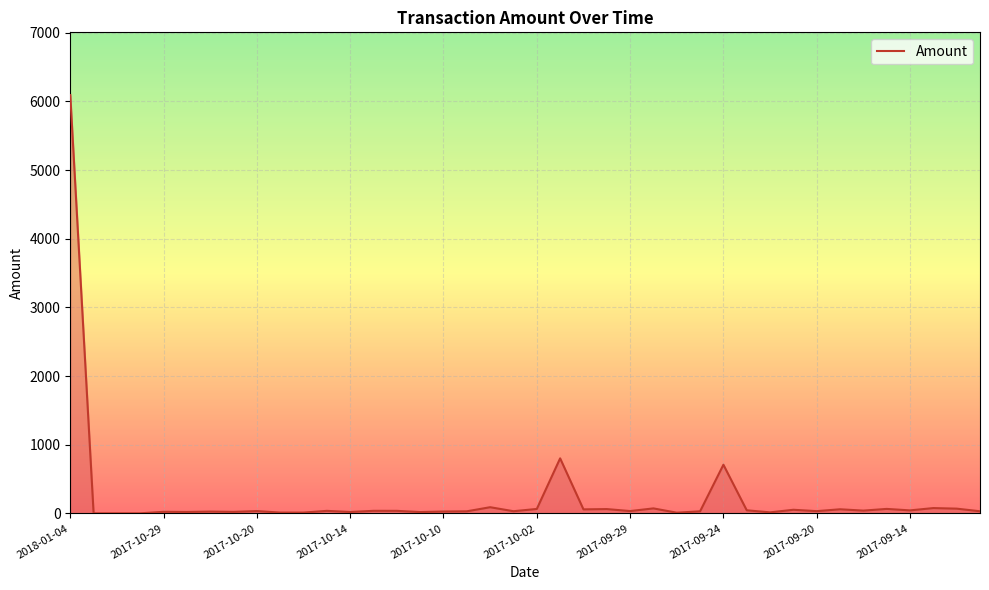

What is the maximum value shown in the chart?

6092.0